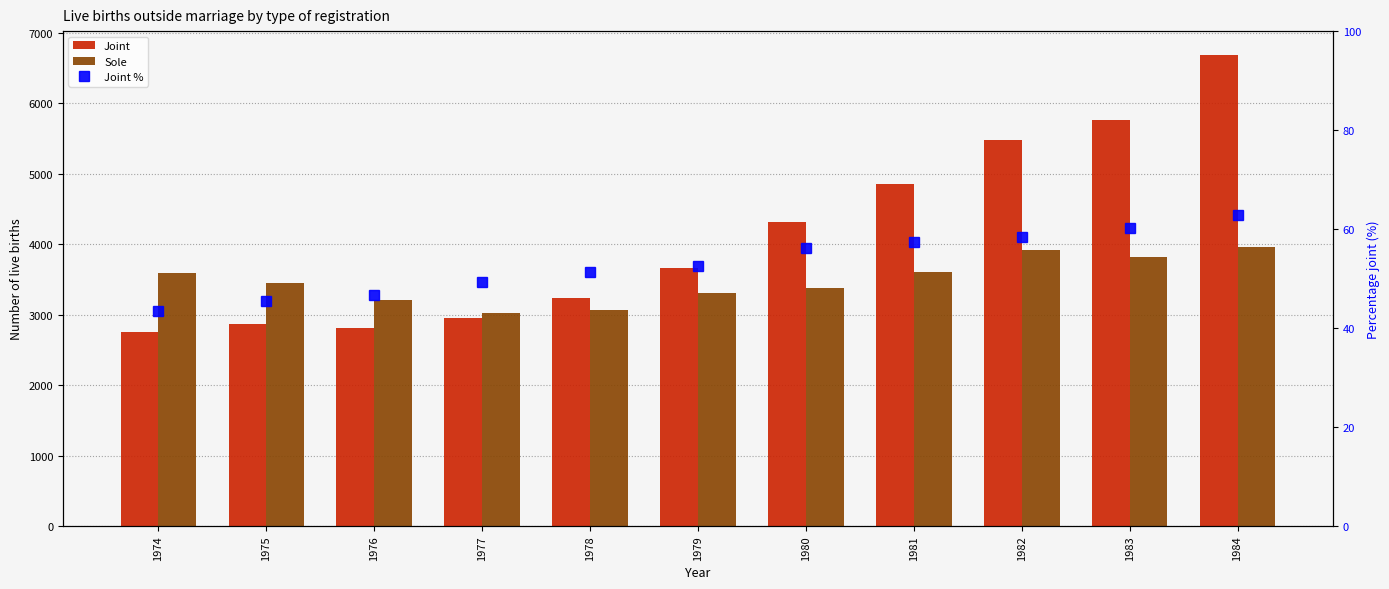

Which series has the widest spread of values?

Joint